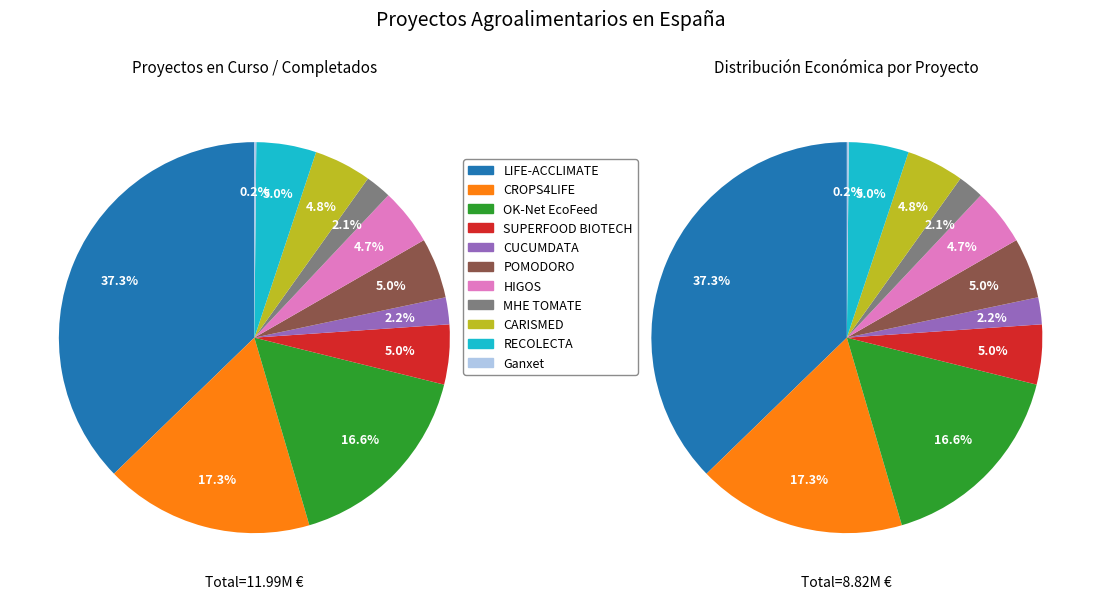

True or false: CUCUMDATA accounts for 1% of the total.

False